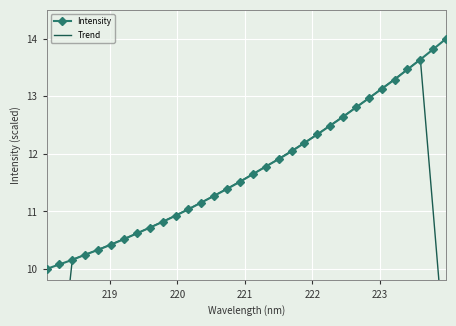

Count the number of categories in the chart.

32